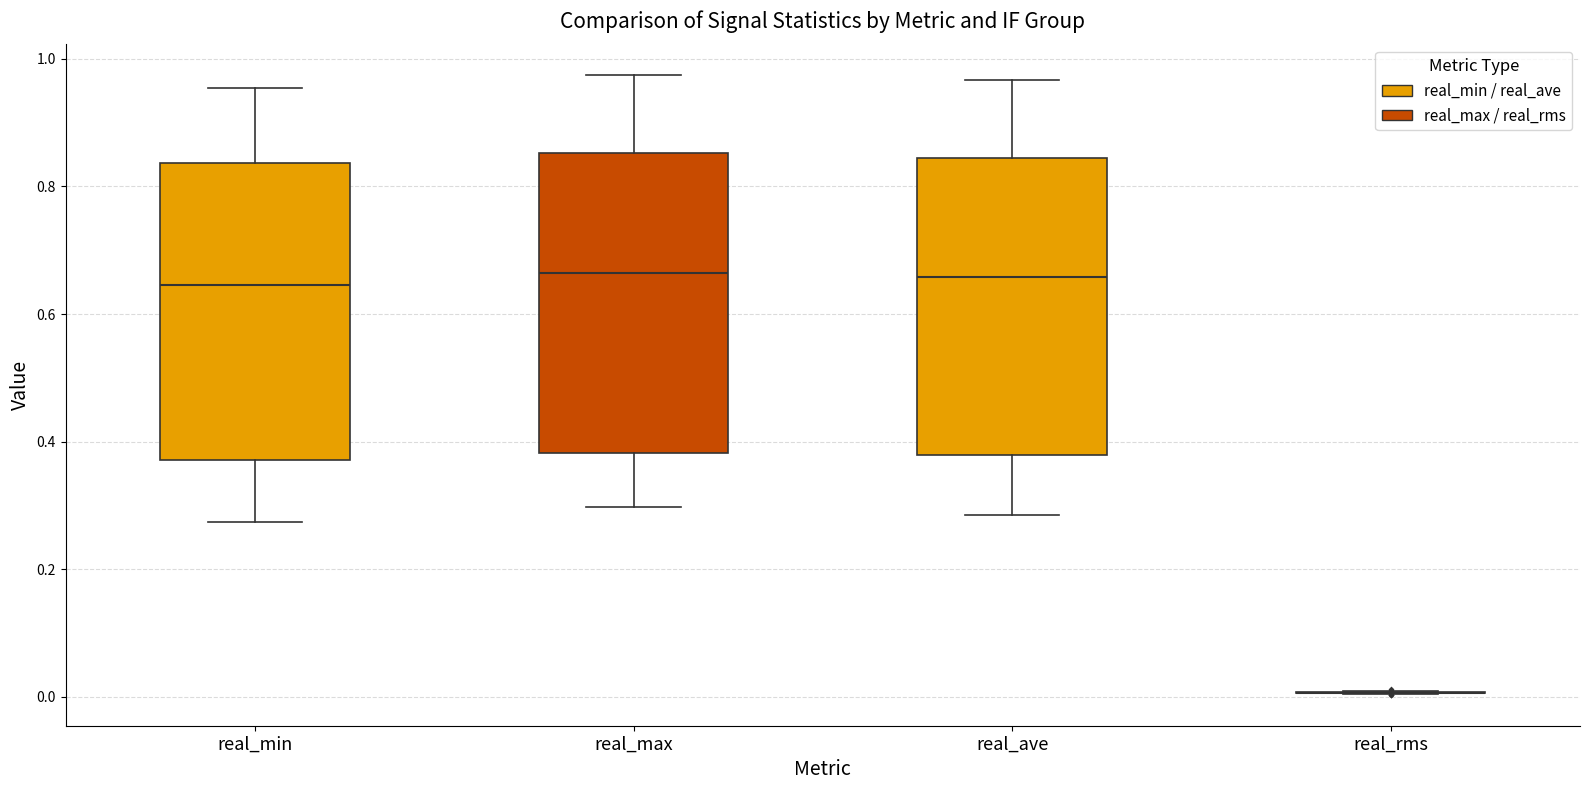

Reading left to right, transcribe this box plot: for each box, give where its median line is, the range the box spans, and where its two whiskers end, as read against the y-axis. The values are not printed on the chart, so give them approximately, as read against the axis.

real_min: median 0.64, box 0.38 to 0.84, whiskers 0.28 to 0.96
real_max: median 0.66, box 0.38 to 0.86, whiskers 0.30 to 0.98
real_ave: median 0.66, box 0.38 to 0.84, whiskers 0.28 to 0.96
real_rms: box collapsed to a line at 0.00, whiskers 0.00 to 0.00